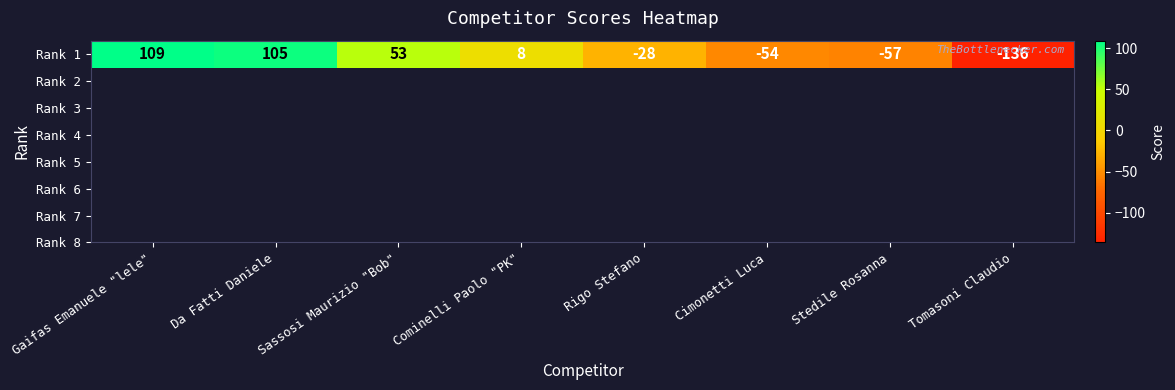

How many positive values are there?

4